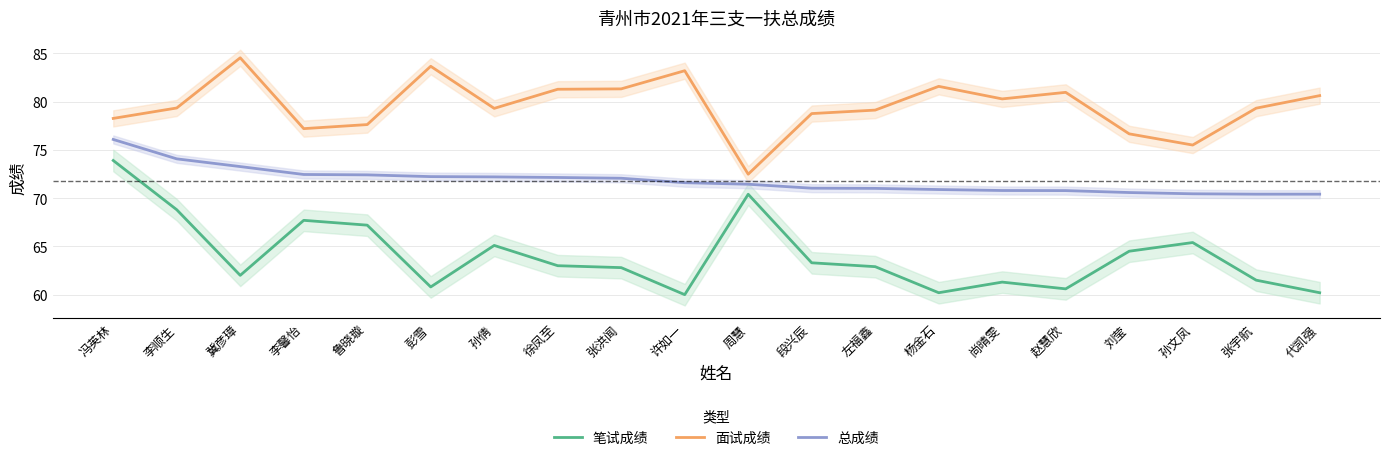

What is the approximate value of 面试成绩 at 代凯强?

80.6